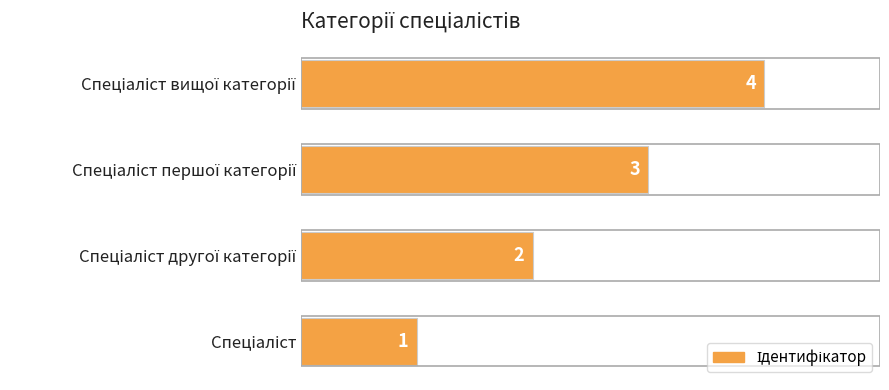

Does the chart contain stacked bars?

No